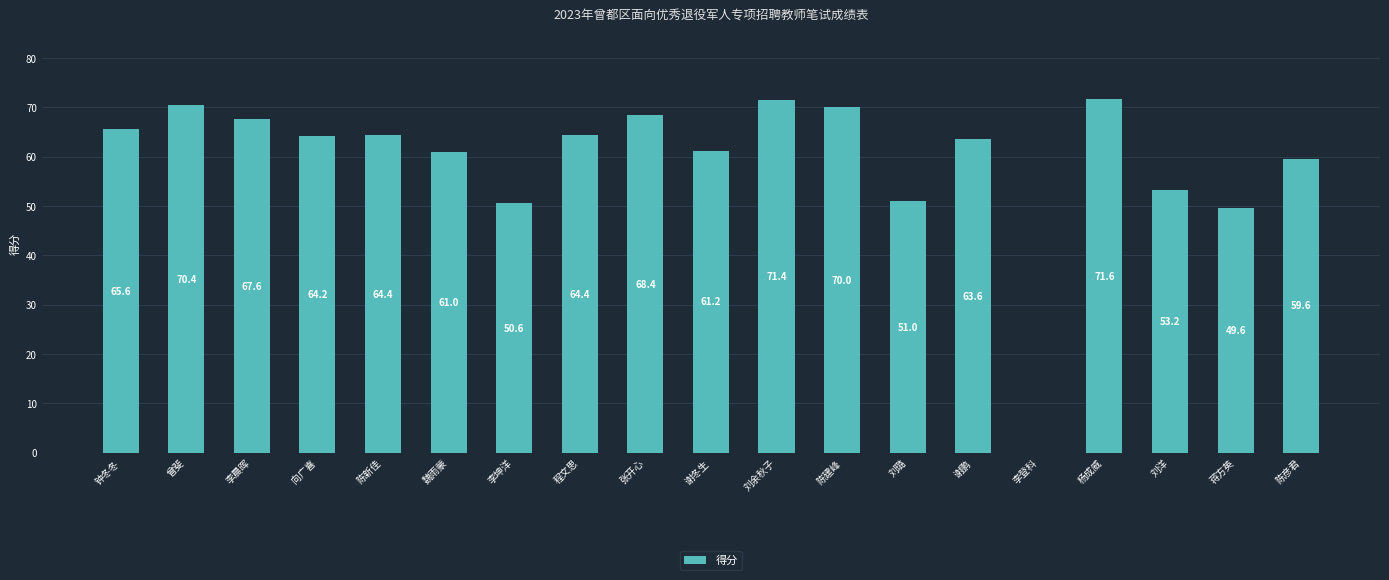

Between 程文思 and 陈彦君, which is larger?

程文思